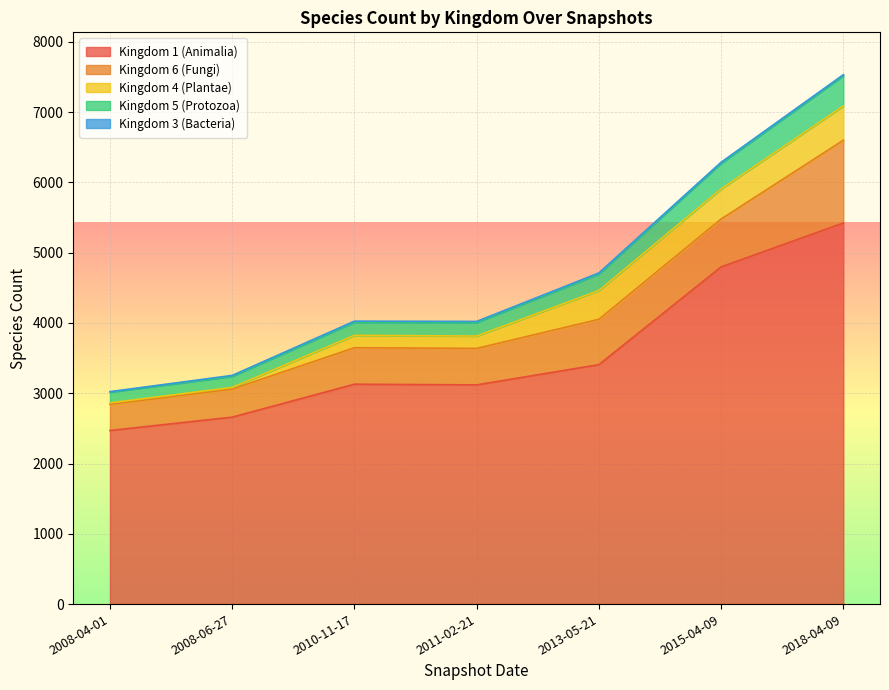

What is the average value of the Kingdom 5 (Protozoa) series?

246